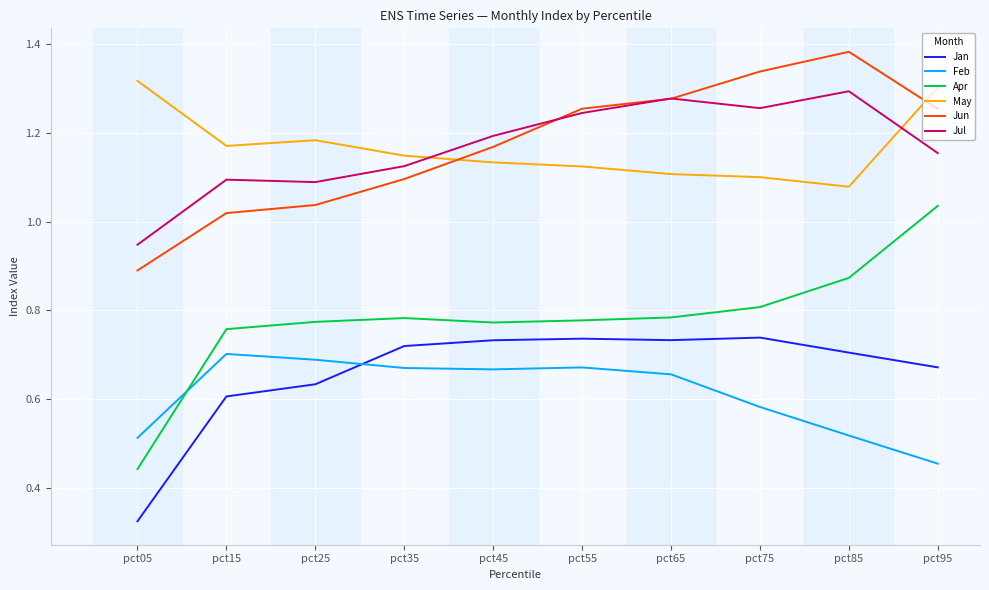

Count the Feb values in the range 0 to 1.

10